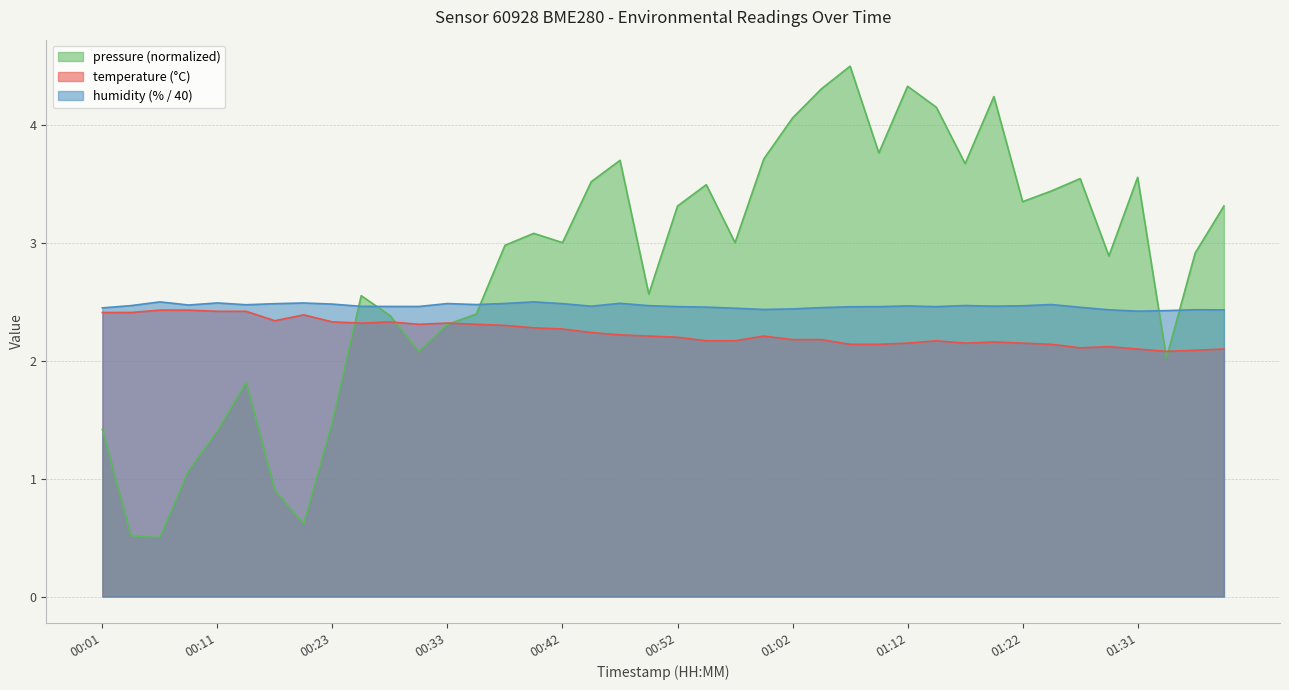

What position from the left is 00:06?

3